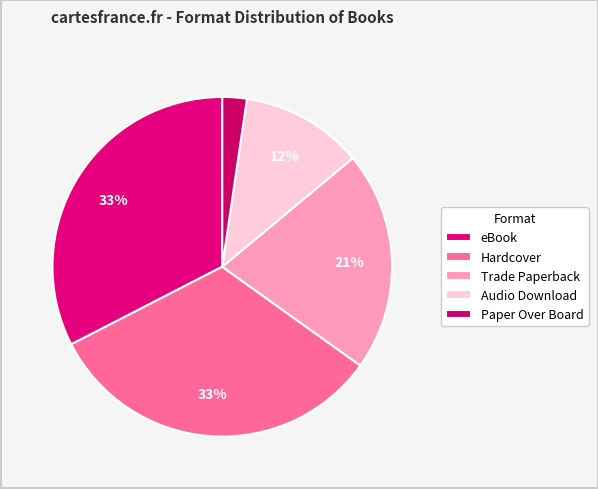

Which category has the biggest portion of the pie?

eBook